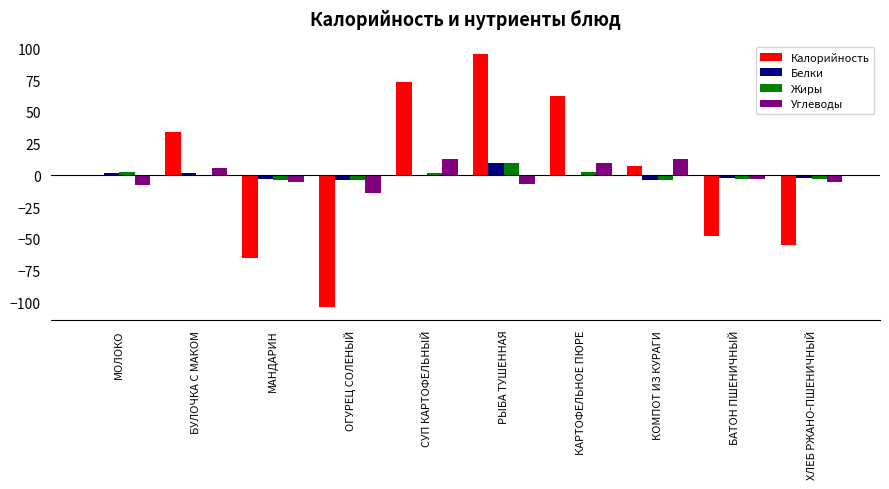

The value of Углеводы at БУЛОЧКА С МАКОМ is 6.1. True or false?

True